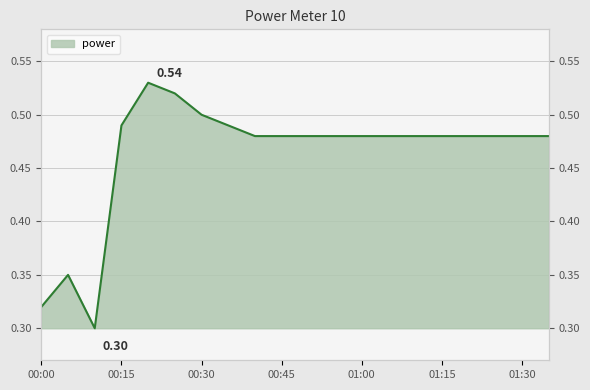

What is the greatest value displayed?

0.5